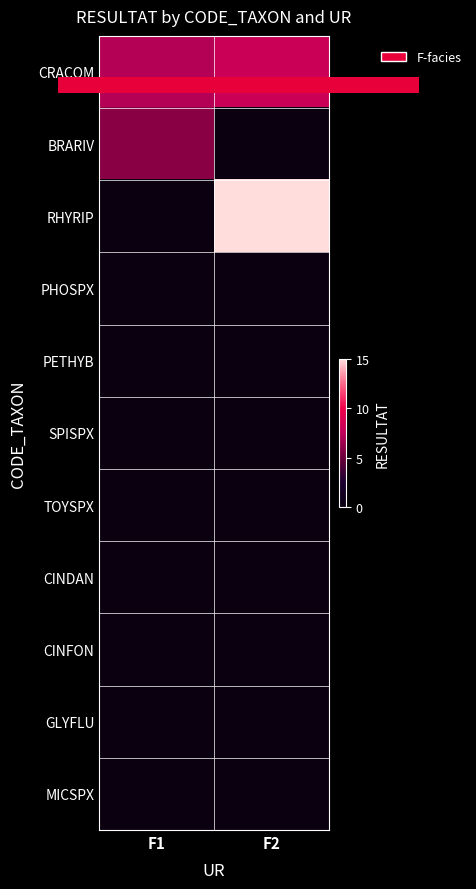

Count the number of categories in the chart.

2